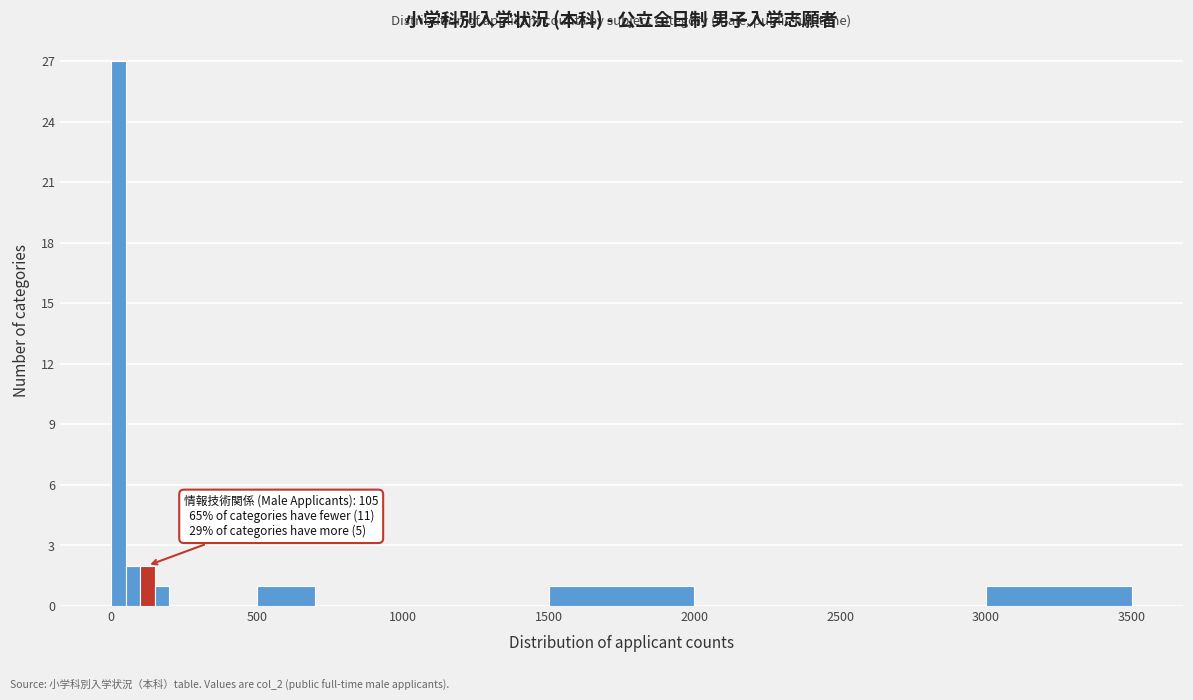

Around what value on the x-axis is the tallest bar? Give the approximate position of its centre, as read against the axis.

50